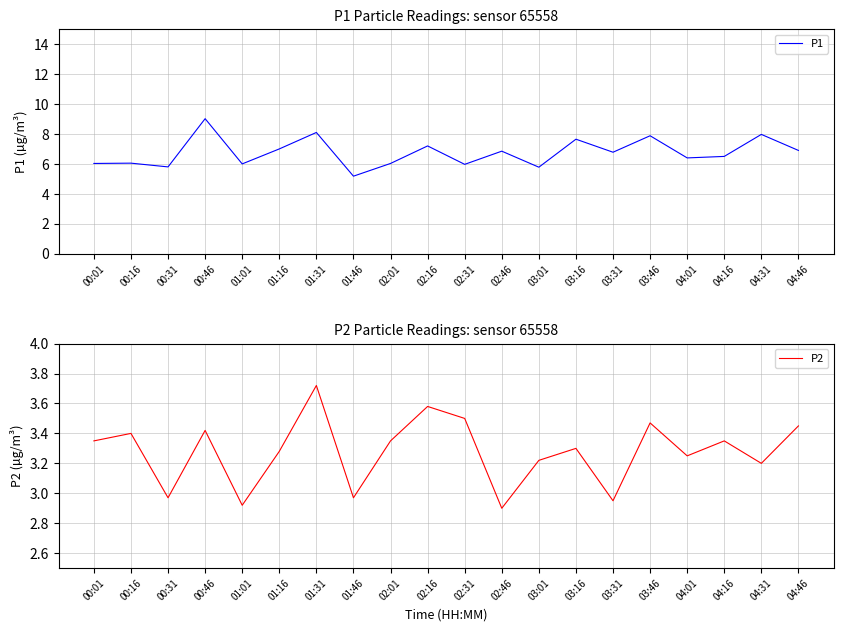

Count the number of categories in the chart.

20